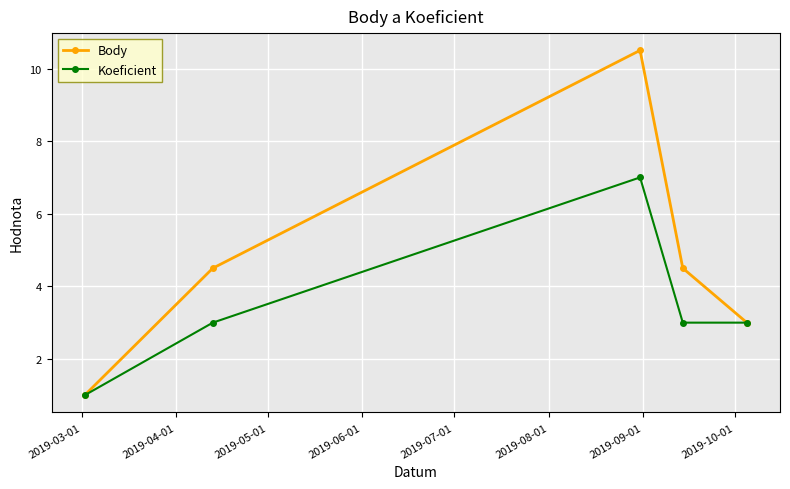

Which series has the largest total across all categories?

Body